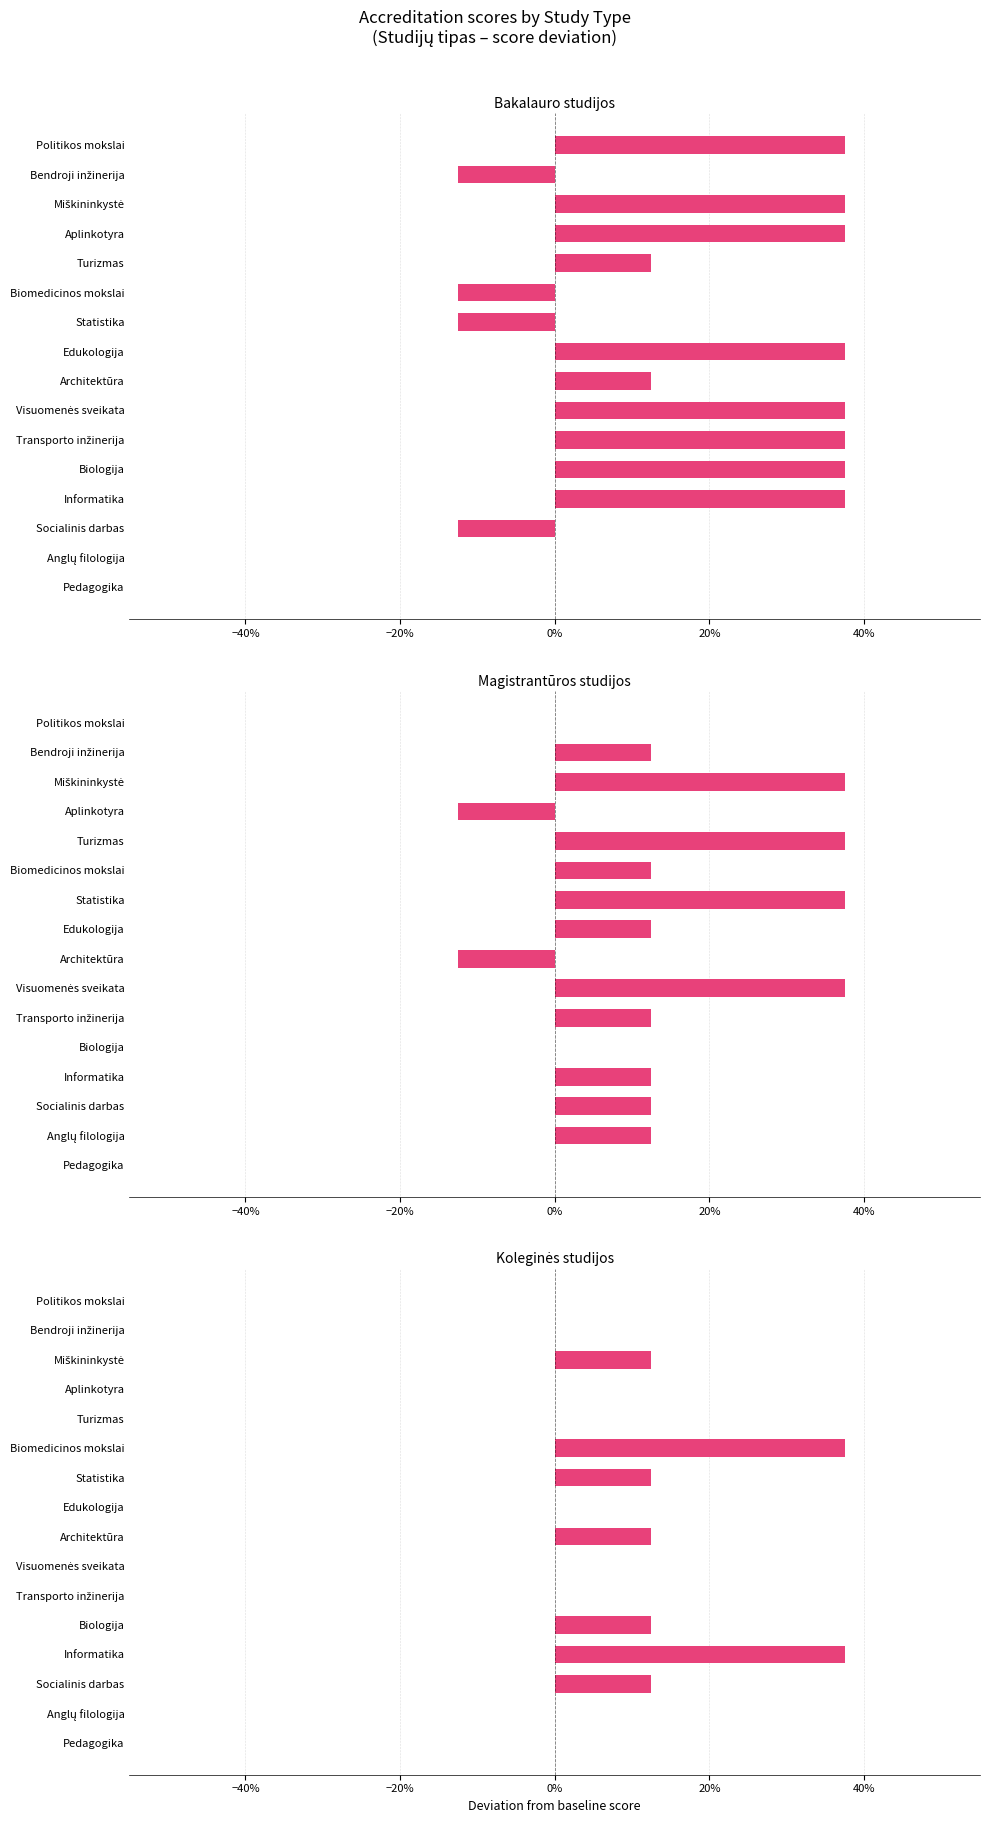

What position from the right is Bendroji inžinerija?

2